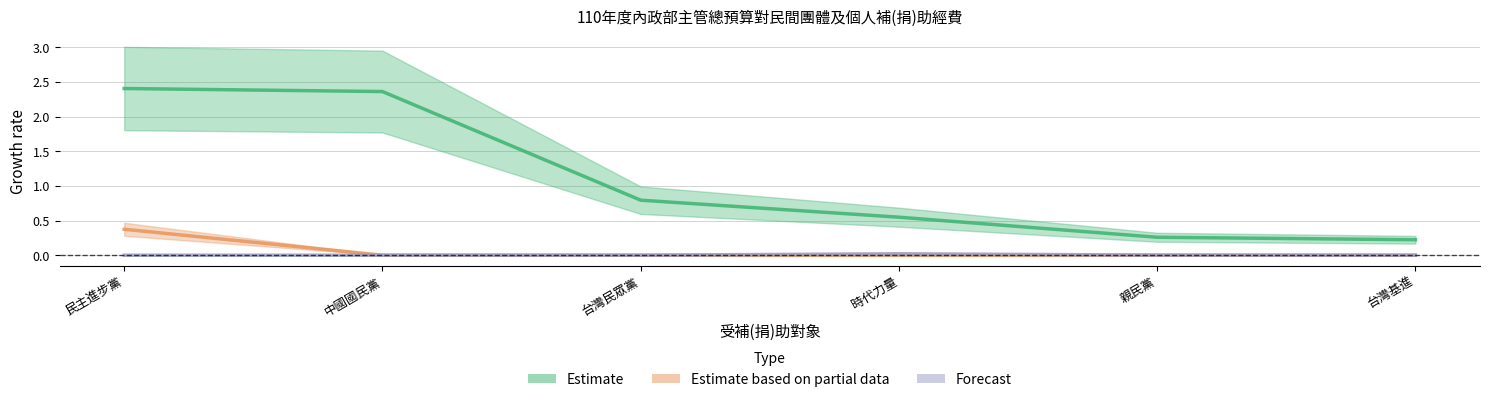

True or false: Estimate has more than 2 interior local peaks.

False